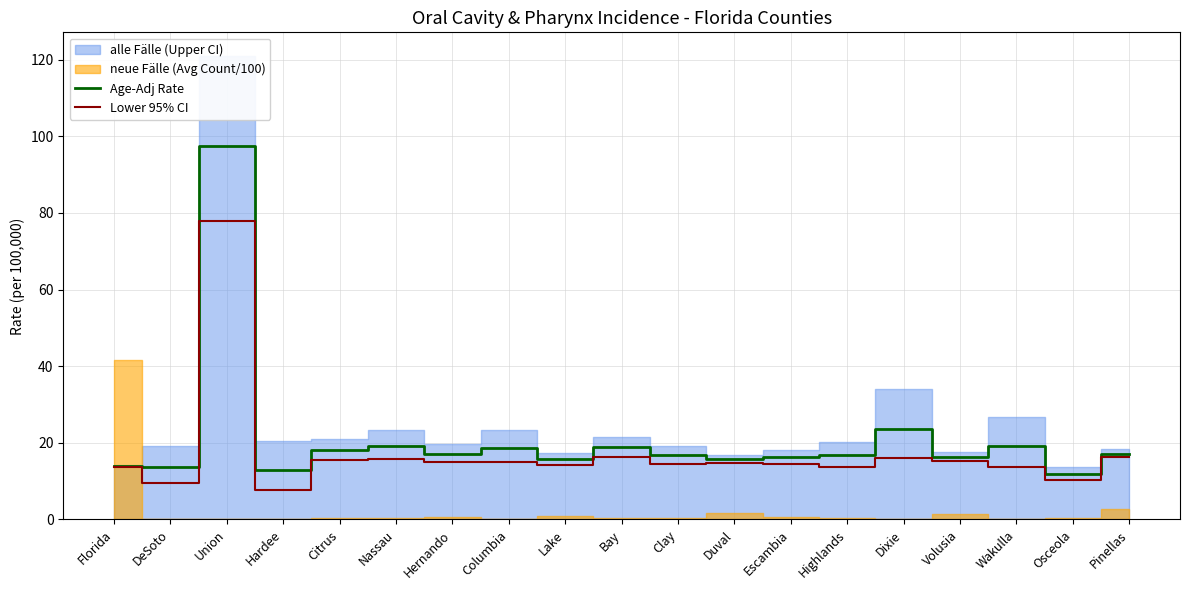

How many interior local valleys does the Age-Adj Rate series have?

7